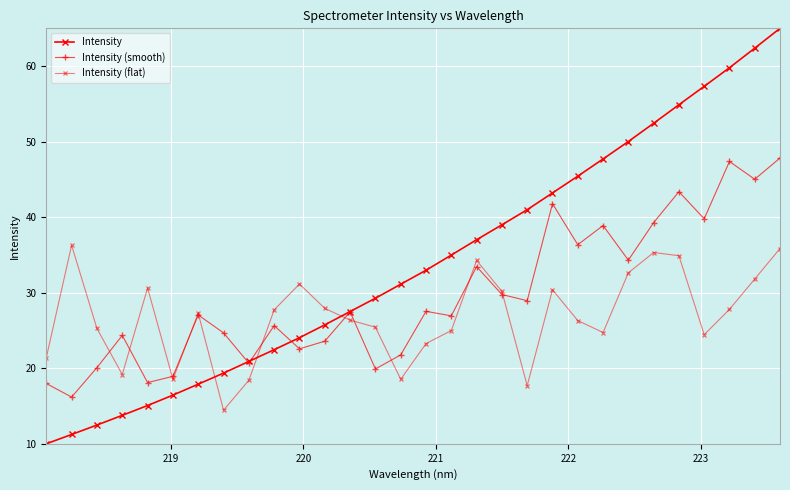

How many series are shown in this chart?

3